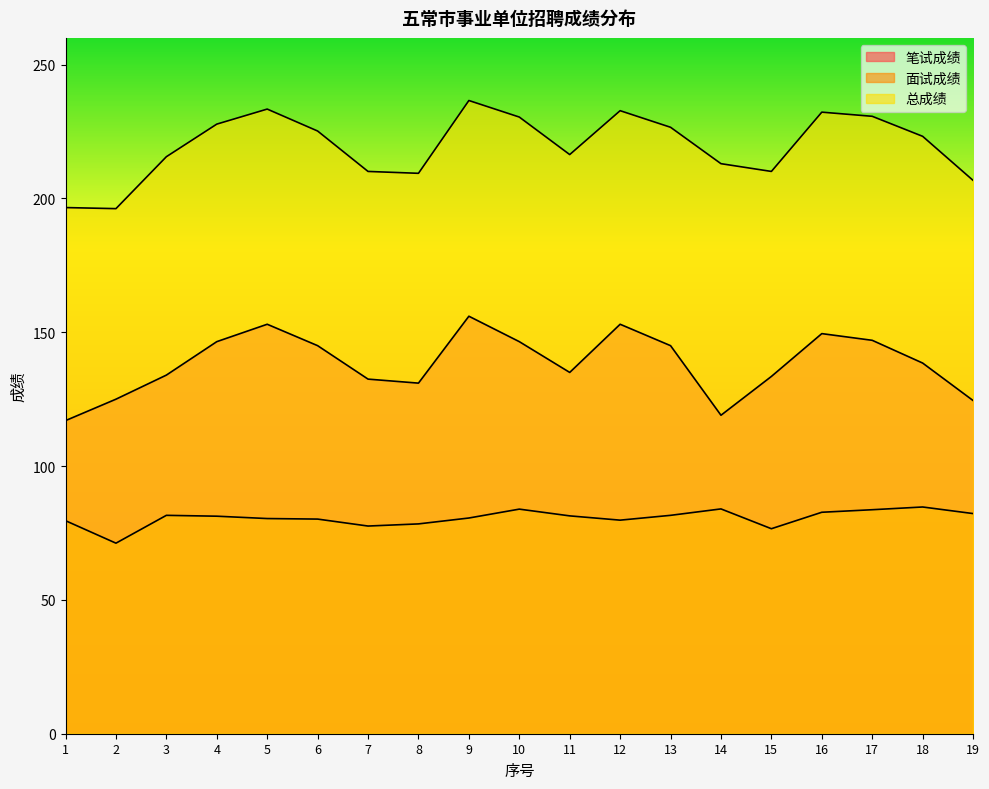

Where is the first local maximum for 笔试成绩?

5